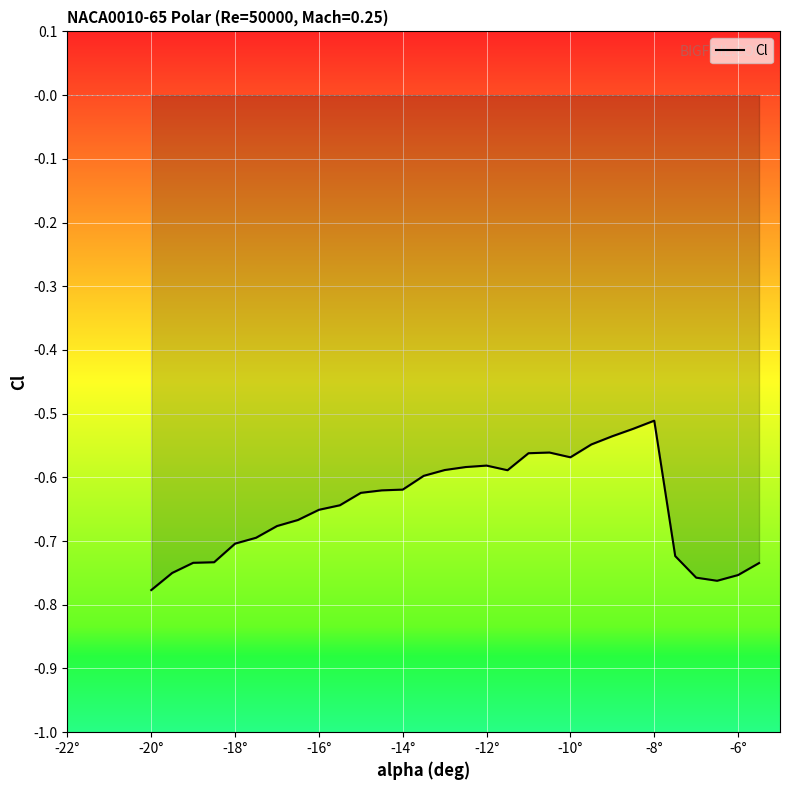

What is the difference between the maximum and minimum values?

0.3